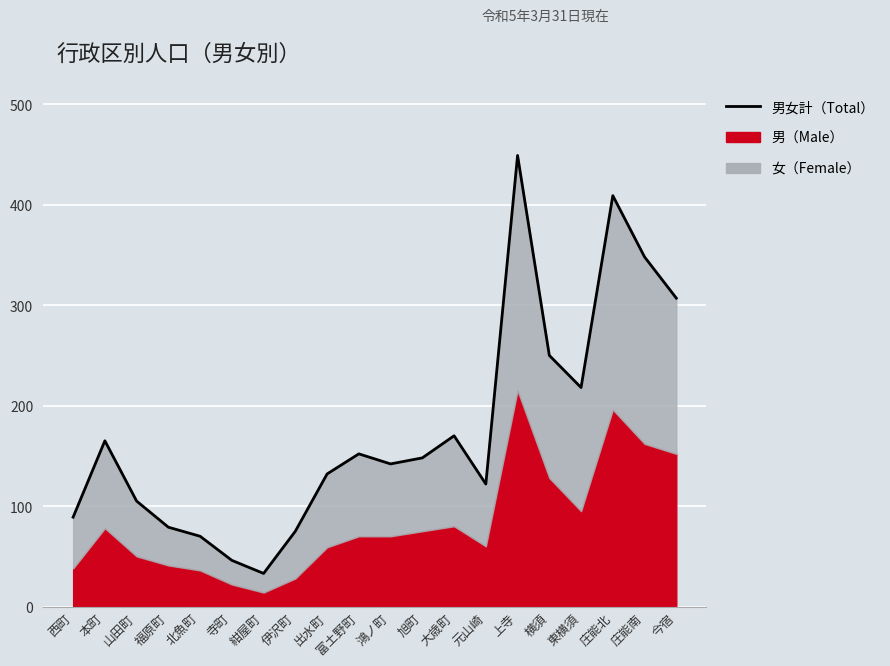

How many interior local valleys (lower than both neighbors) does the data have?

4